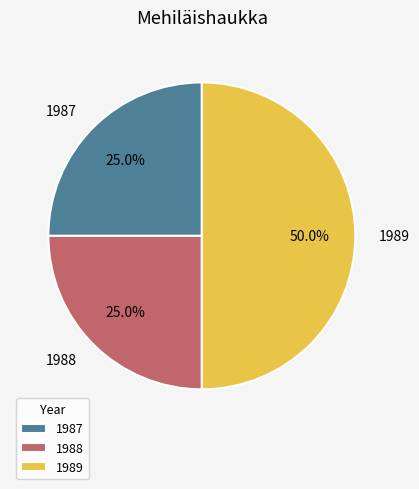

True or false: 1989 accounts for 50% of the total.

True